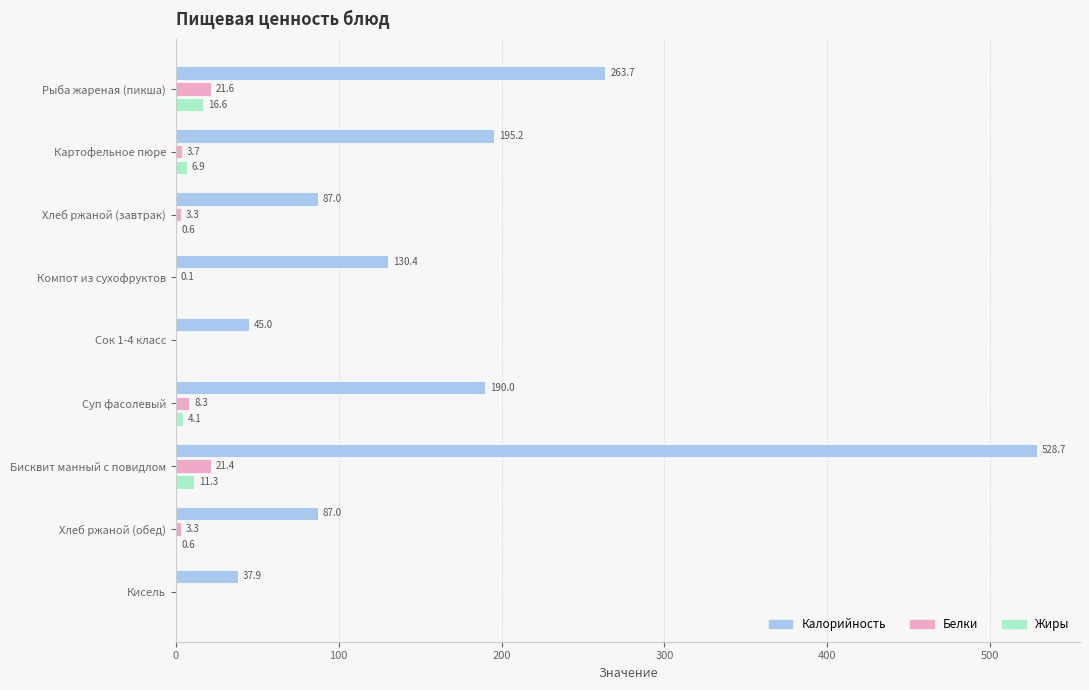

Which series changed the most between Рыба жареная (пикша) and Бисквит манный с повидлом?

Калорийность